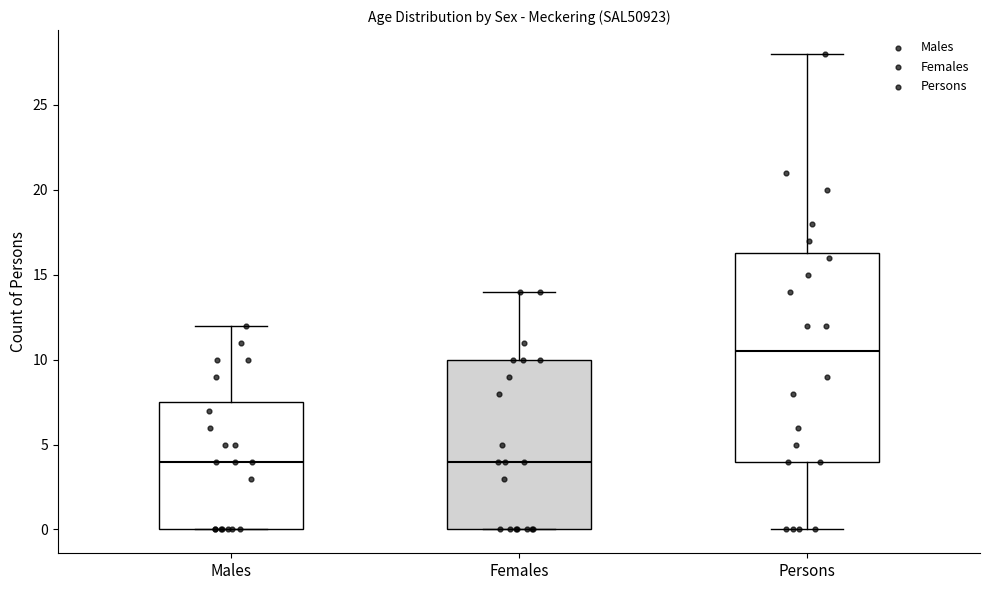

Where does the lower whisker of the box for Persons end on the y-axis? The values are not printed on the chart, so give them approximately, as read against the axis.

0.0